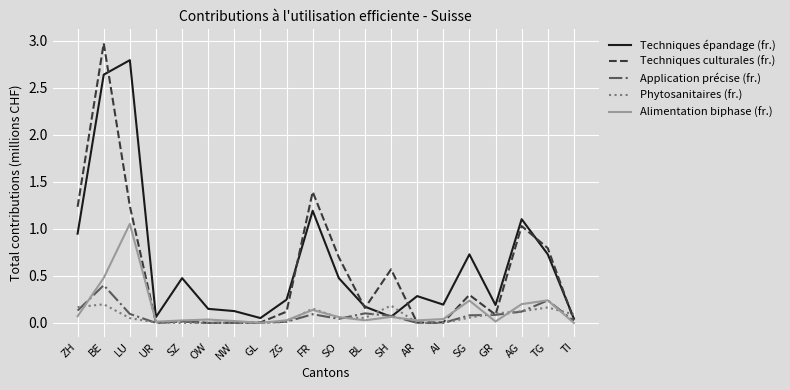

The Techniques épandage (fr.) series shows 0.1 at UR. True or false?

True